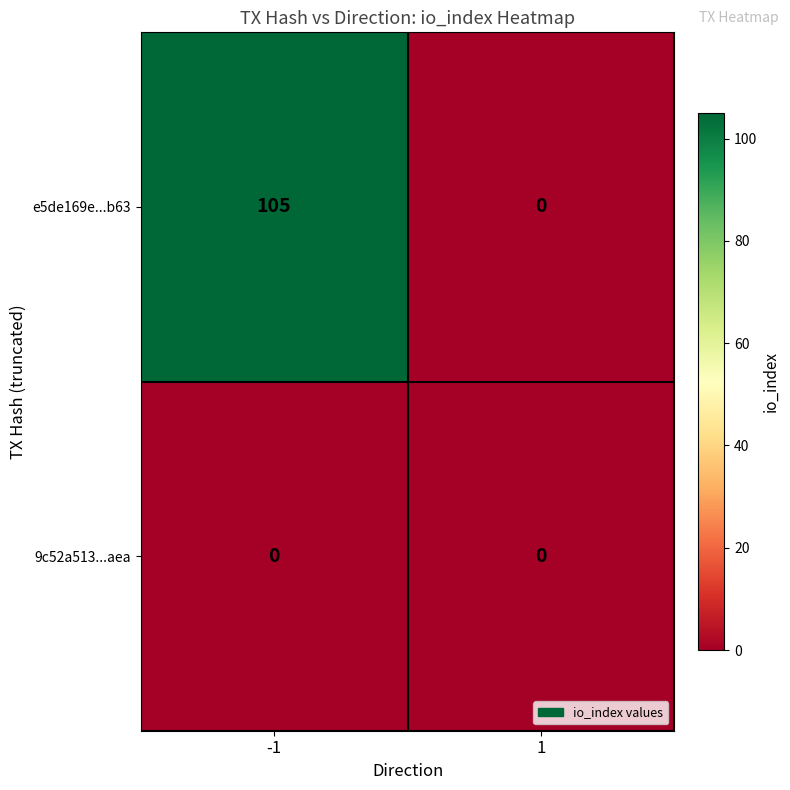

Between -1 and 1, which series saw the biggest shift?

e5de169e...b63